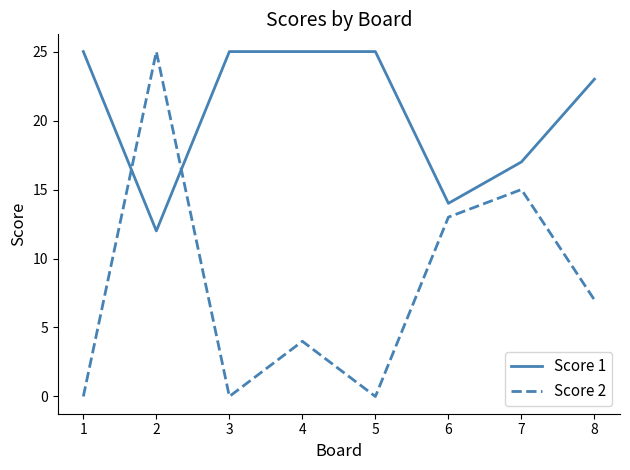

Which series ends up on top after the final intersection of Score 1 and Score 2?

Score 1